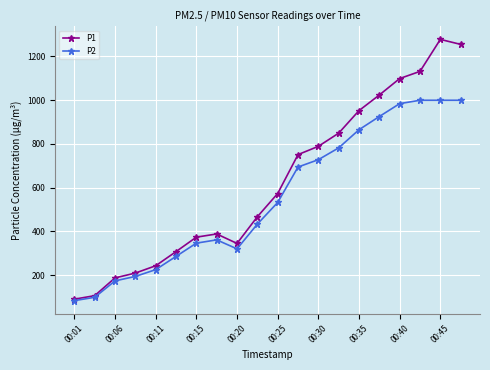

Which series has the widest spread of values?

P1